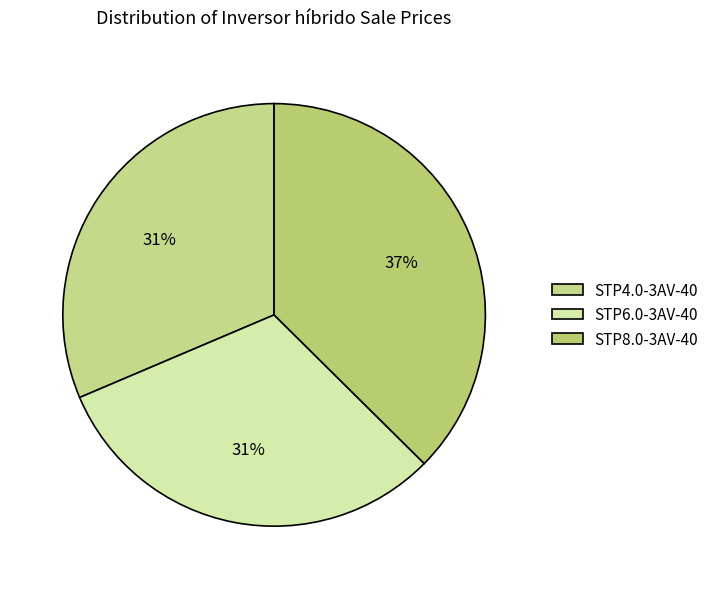

How many segments does this pie chart have?

3